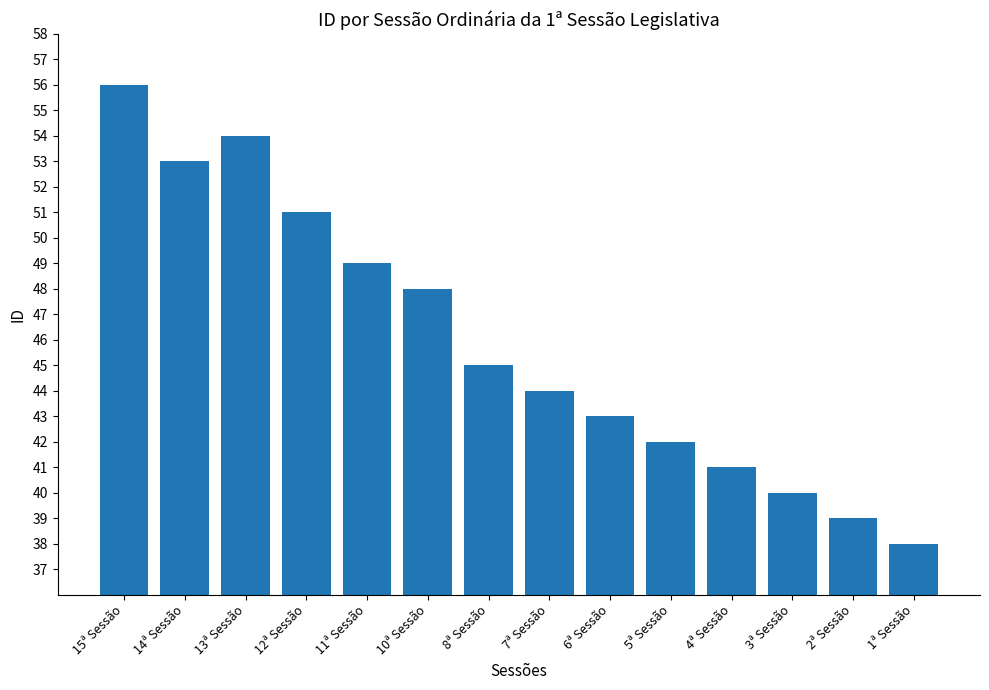

What is the sum of all values?

643